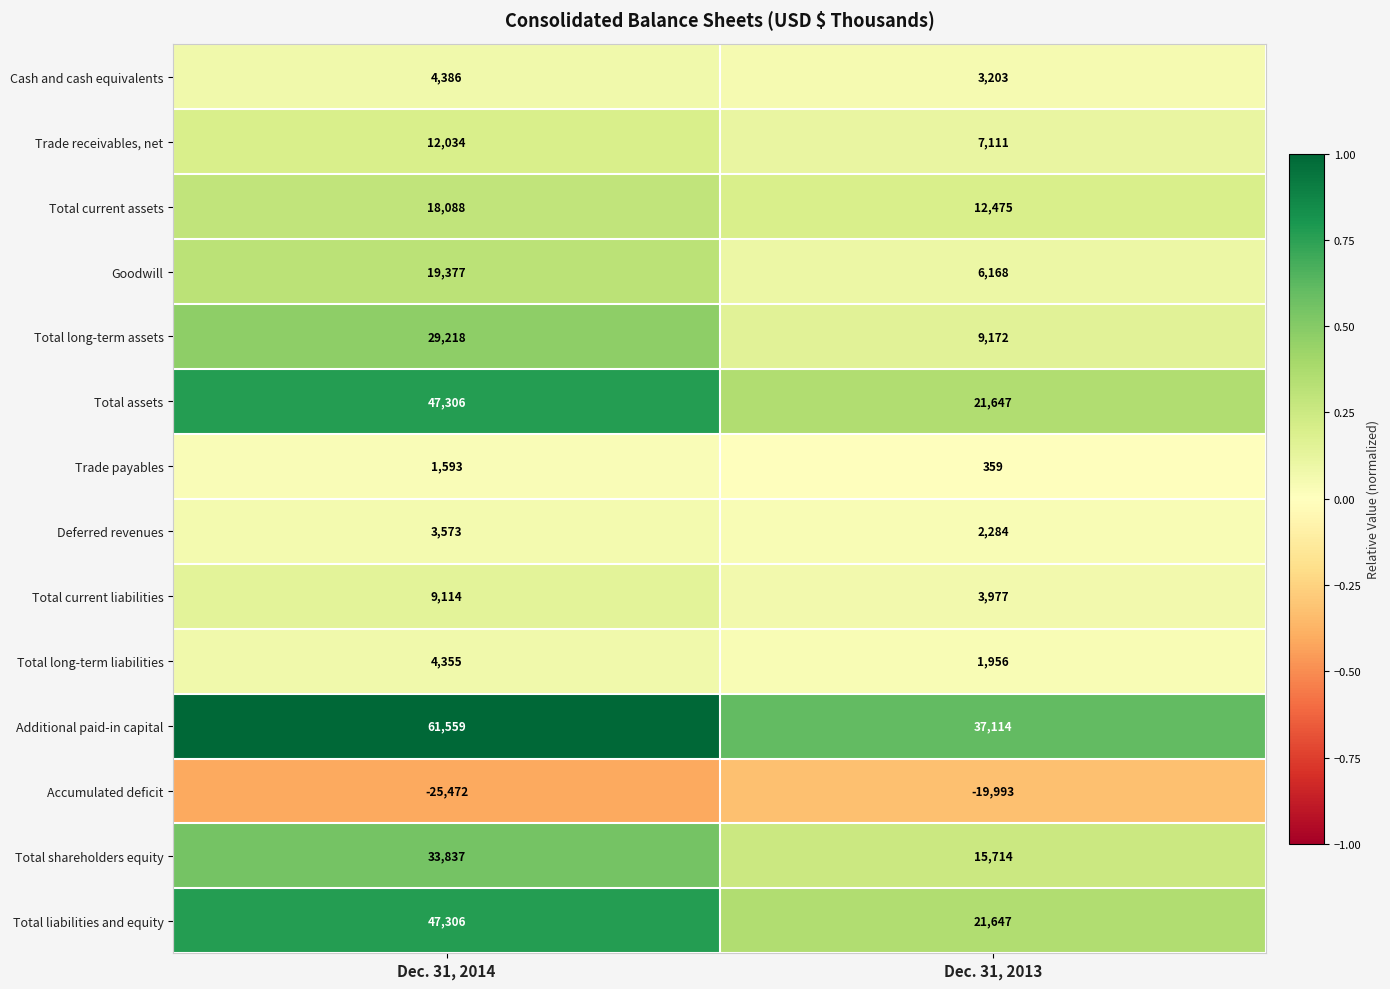

At how many categories does at least one series exceed 0?

2